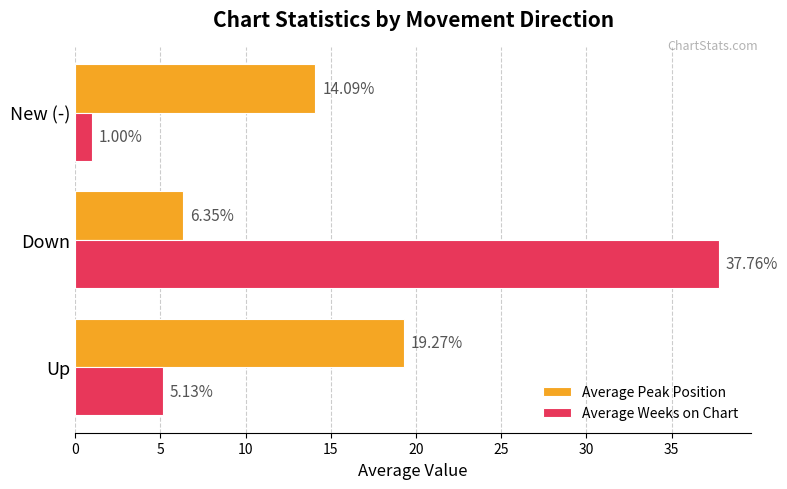

Where is Average Weeks on Chart nearest to the value 19?

Up